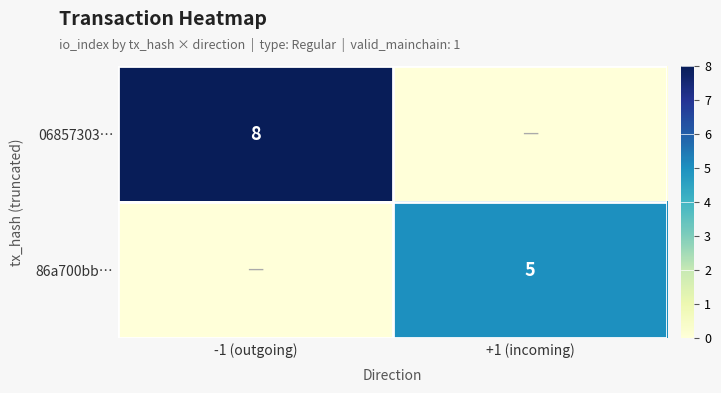

At which category is the sum across all series the highest?

-1 (outgoing)